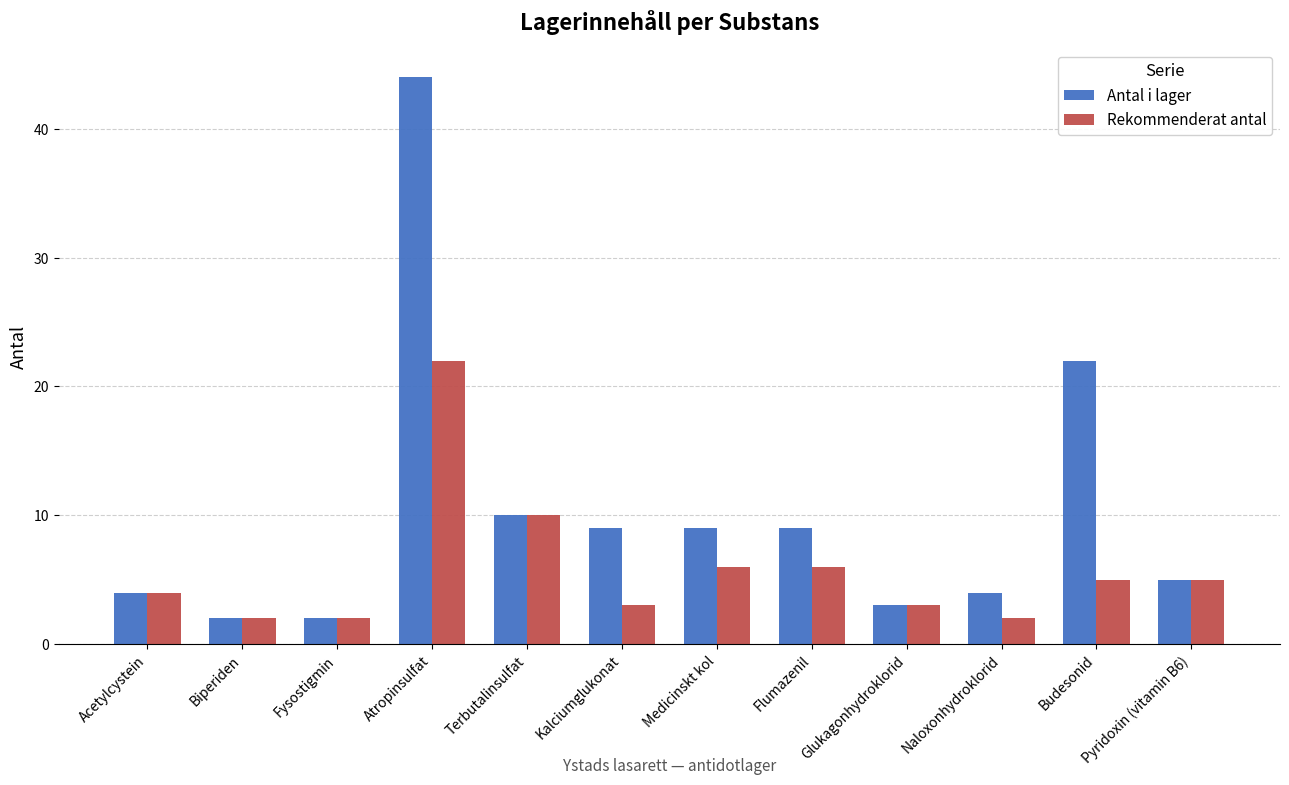

Reading left to right, extract all data points from this chart.

Antal i lager: Acetylcystein=4	Biperiden=2	Fysostigmin=2	Atropinsulfat=44	Terbutalinsulfat=10	Kalciumglukonat=9	Medicinskt kol=9	Flumazenil=9	Glukagonhydroklorid=3	Naloxonhydroklorid=4	Budesonid=22	Pyridoxin (vitamin B6)=5
Rekommenderat antal: Acetylcystein=4	Biperiden=2	Fysostigmin=2	Atropinsulfat=22	Terbutalinsulfat=10	Kalciumglukonat=3	Medicinskt kol=6	Flumazenil=6	Glukagonhydroklorid=3	Naloxonhydroklorid=2	Budesonid=5	Pyridoxin (vitamin B6)=5